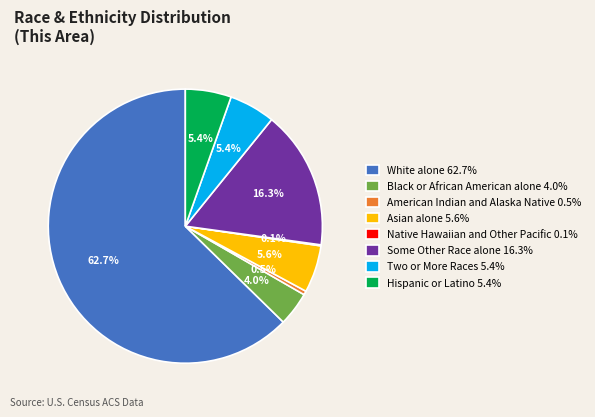

Which has a higher value, Some Other Race alone or American Indian and Alaska Native?

Some Other Race alone